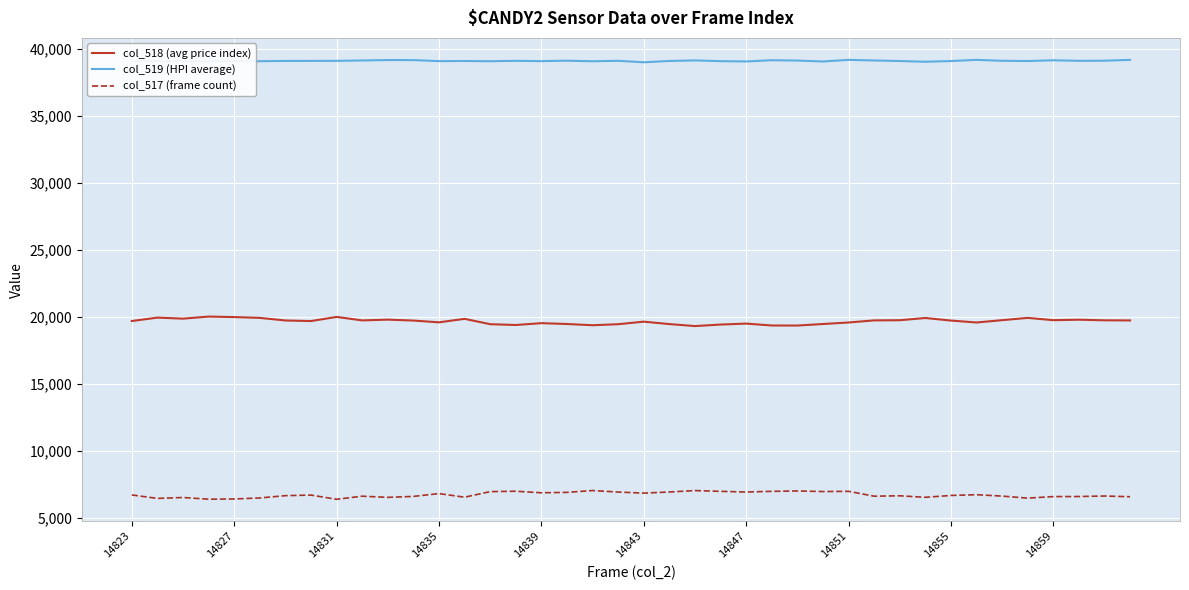

True or false: col_518 (avg price index) and col_517 (frame count) cross at least once.

False